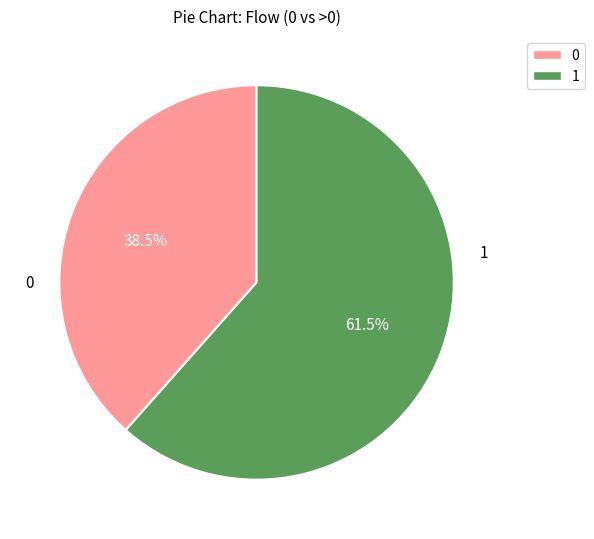

Is there a majority slice in this chart?

Yes